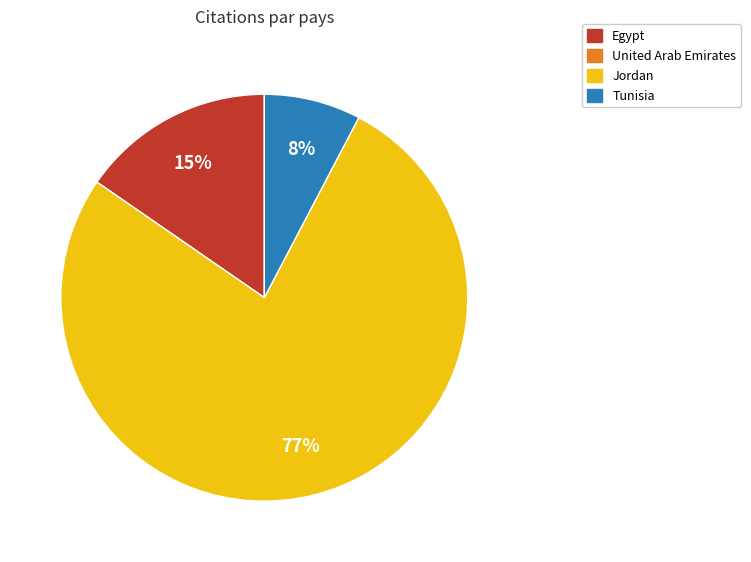

Which category has the biggest portion of the pie?

Jordan